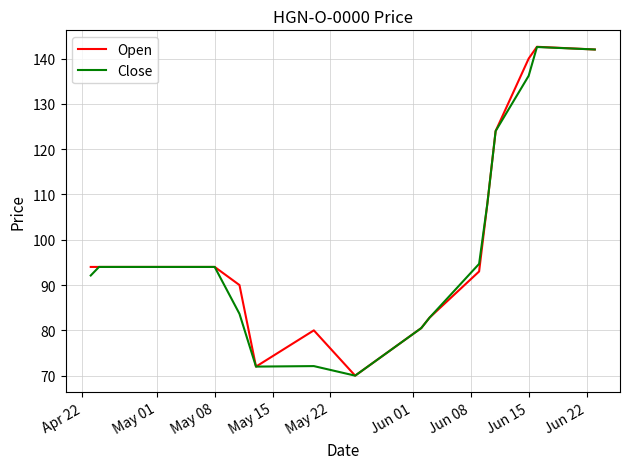

What is the maximum value shown in the chart?

142.6